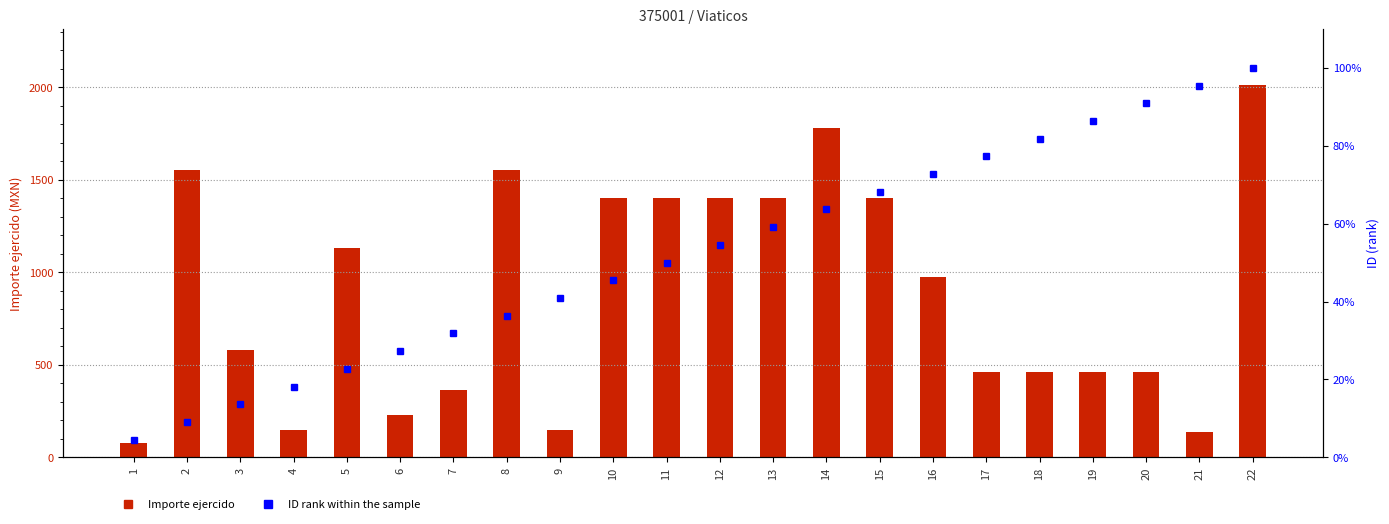

What is the sum of all Importe ejercido values?

19551.3